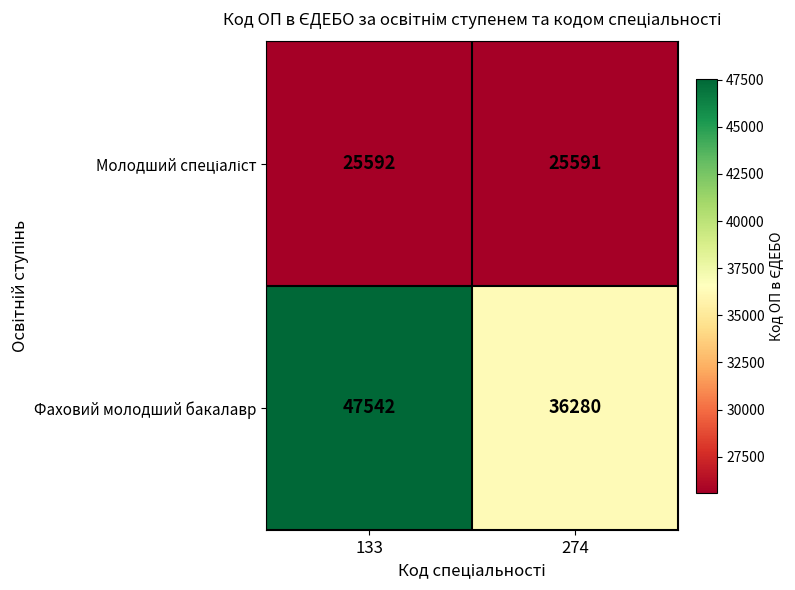

Between 133 and 274, which series saw the biggest shift?

Фаховий молодший бакалавр